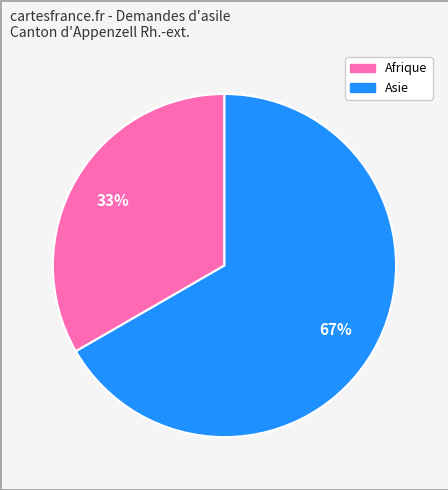

Count the number of slices in the pie.

2